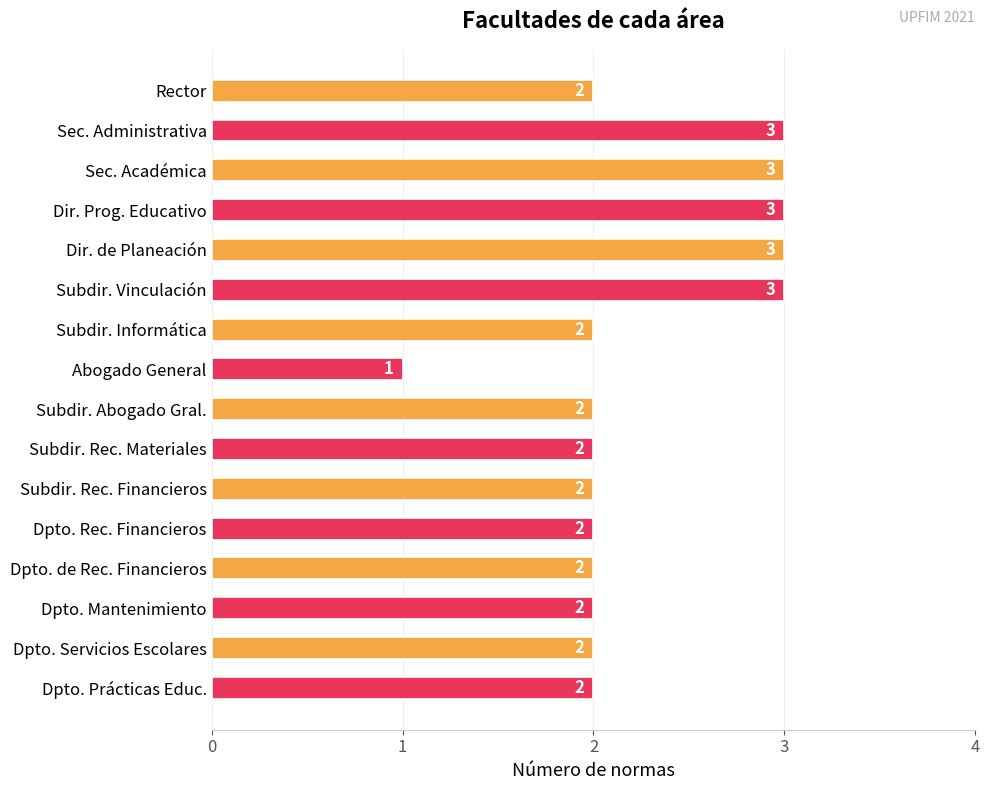

True or false: the data shows 2 at Rector.

True